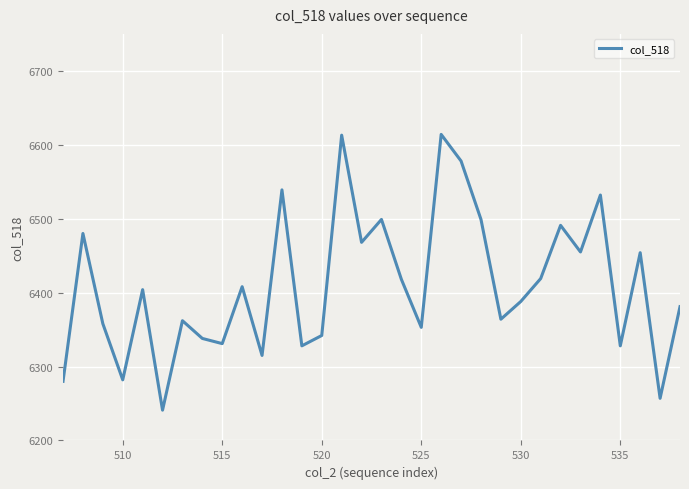

What is the greatest value displayed?

6614